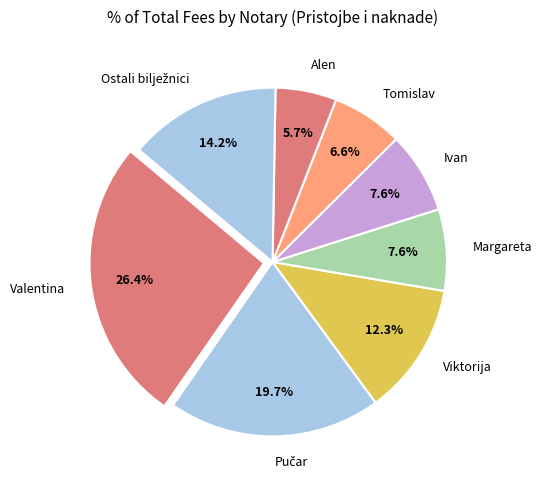

Does any single category account for the majority?

No